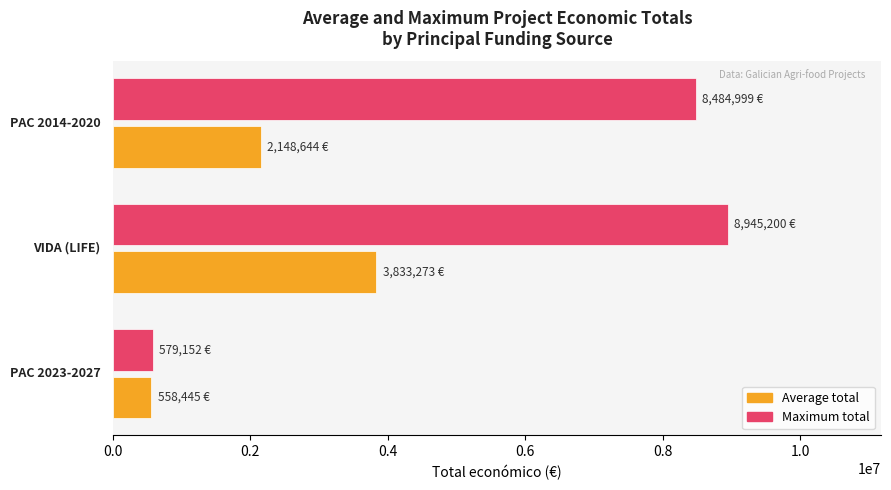

What is the minimum value shown in the chart?

558445